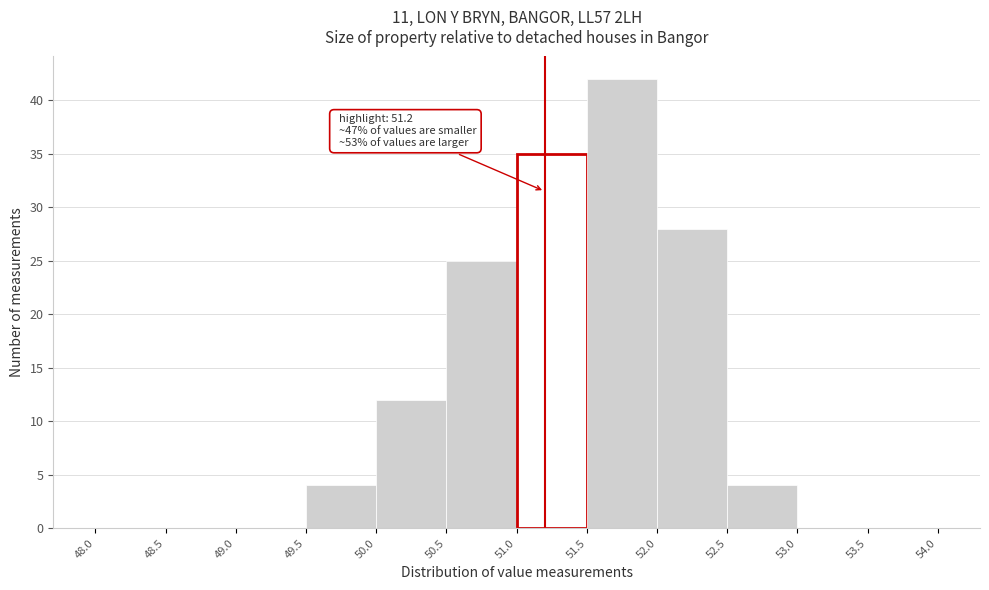

Which range on the x-axis has the tallest bar?

51.5 to 52.0